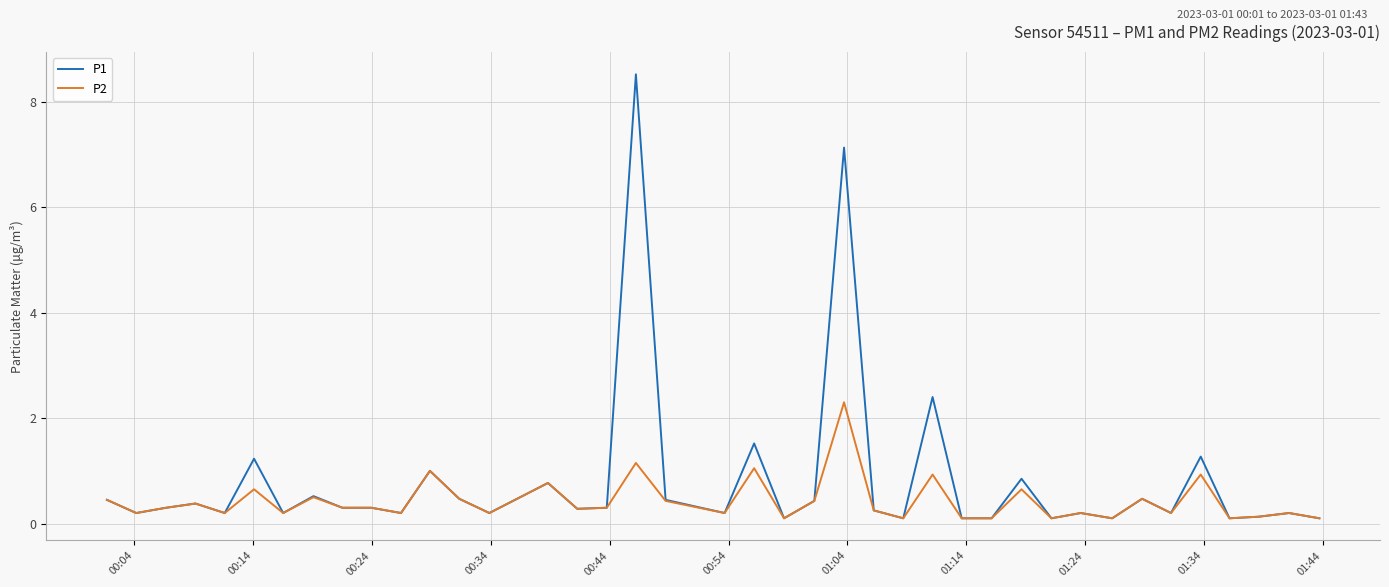

List the series in order of their peak value, lowest first.

P2, P1